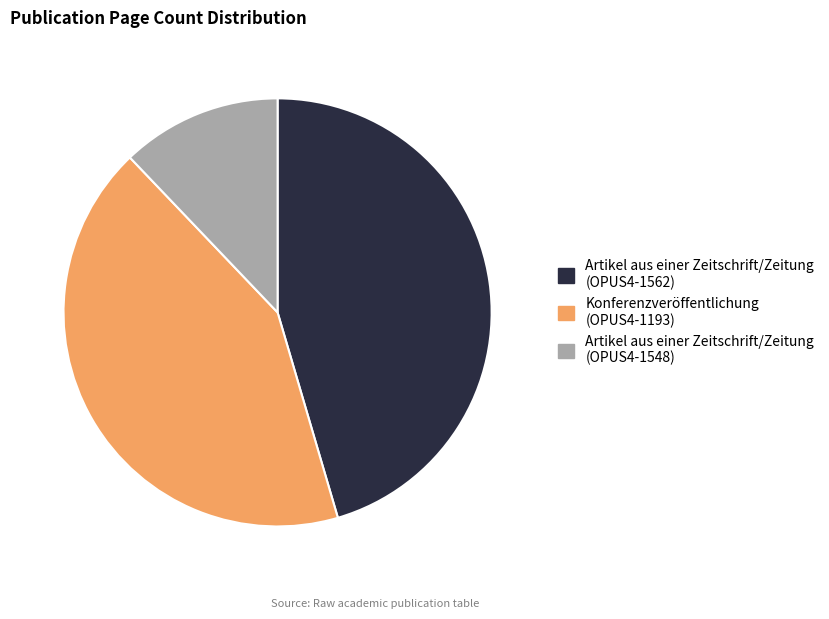

Does any single category account for the majority?

No